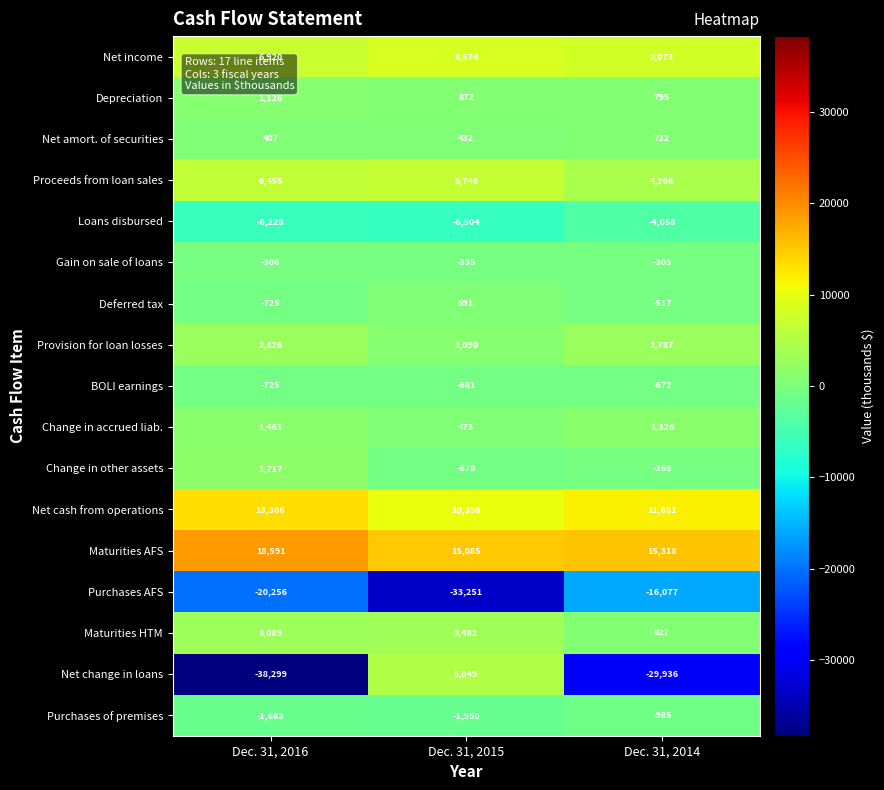

At Dec. 31, 2015, list the series in order from smallest to largest.

Purchases AFS, Loans disbursed, Purchases of premises, BOLI earnings, Change in other assets, Gain on sale of loans, Net amort. of securities, Change in accrued liab., Deferred tax, Depreciation, Provision for loan losses, Maturities HTM, Net change in loans, Proceeds from loan sales, Net income, Net cash from operations, Maturities AFS